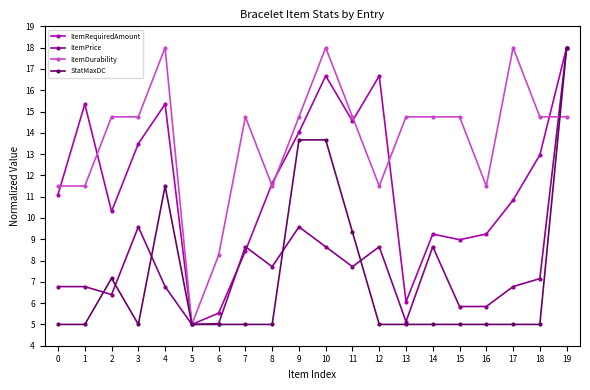

What is the lowest value of the StatMaxDC series?

5.0